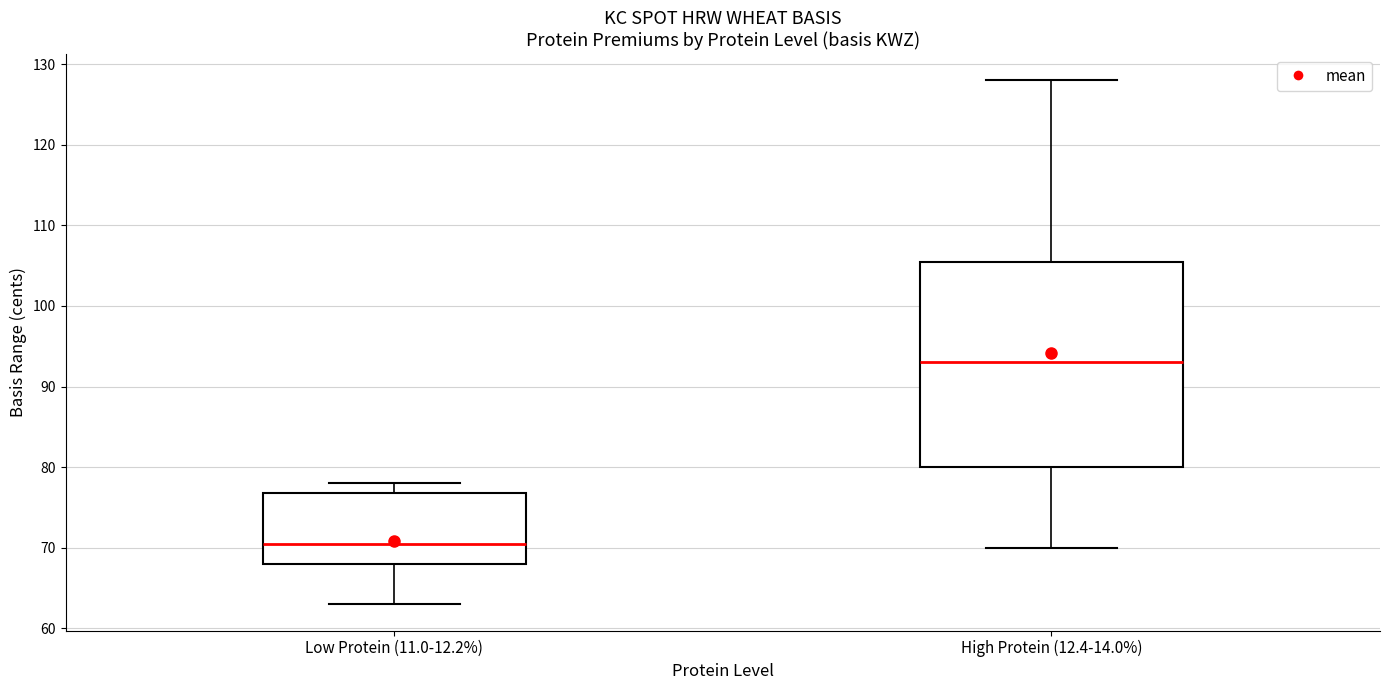

Comparing the boxes themselves (not the whiskers), which one is the tallest?

High Protein (12.4-14.0%)